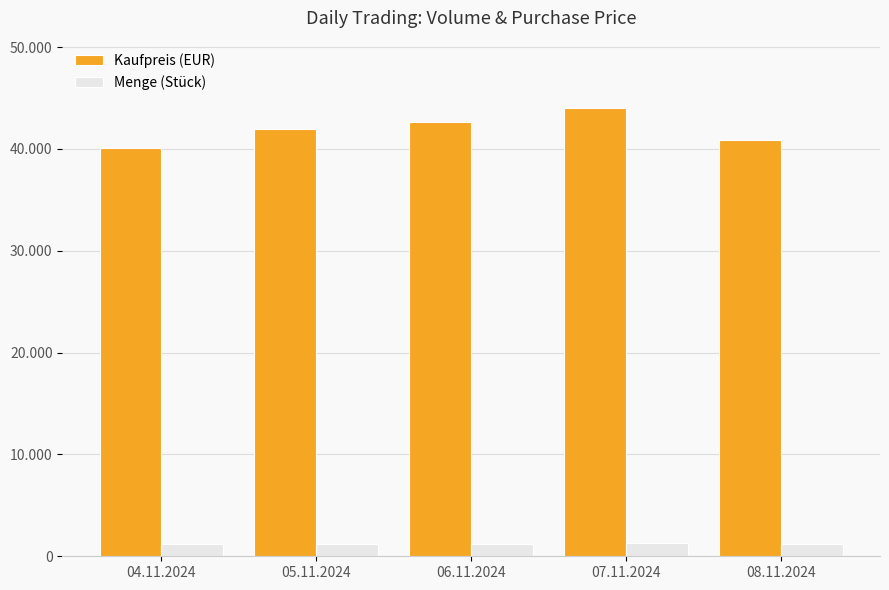

What is the difference between the maximum and minimum values in the Menge (Stück) series?

100.0